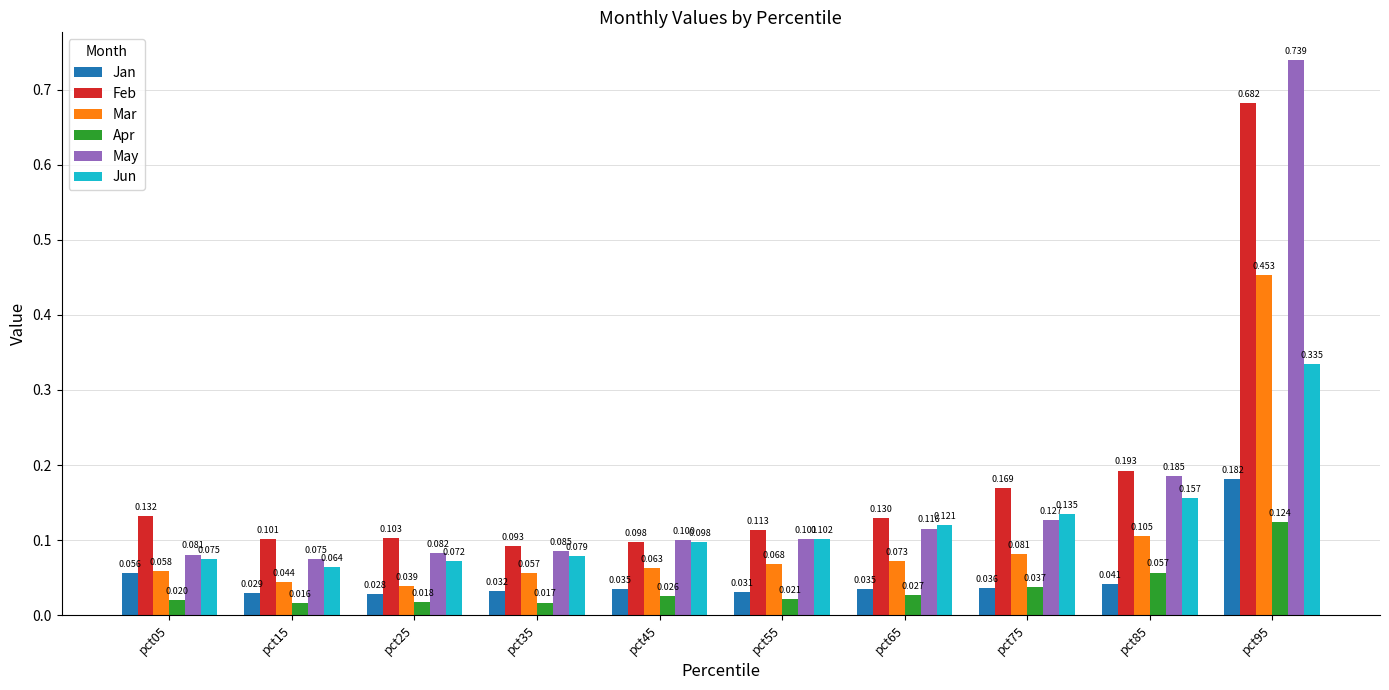

At which label is Jan closest to 0?

pct25